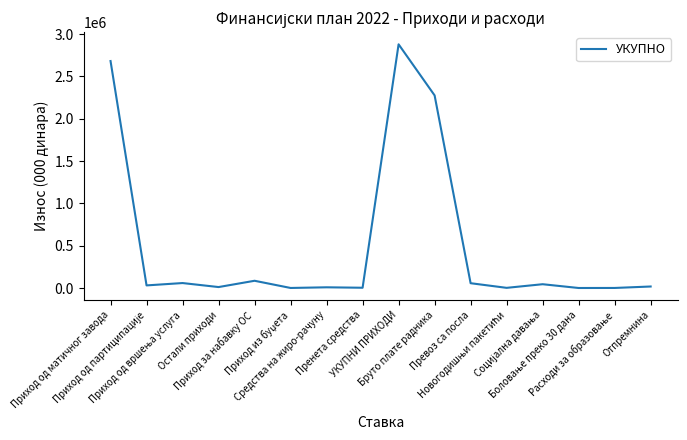

What is the difference between the maximum and minimum values?

2878849